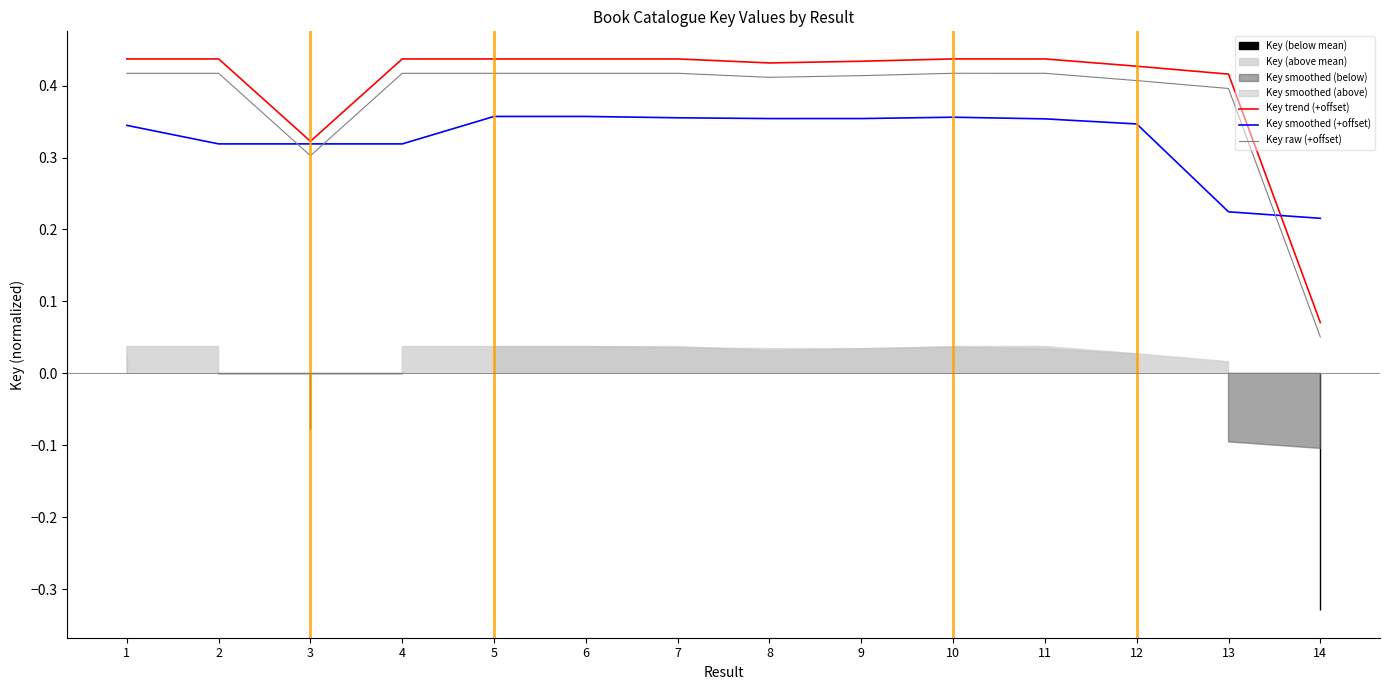

What value does the Key smoothed (+offset) series have at 8?

0.4